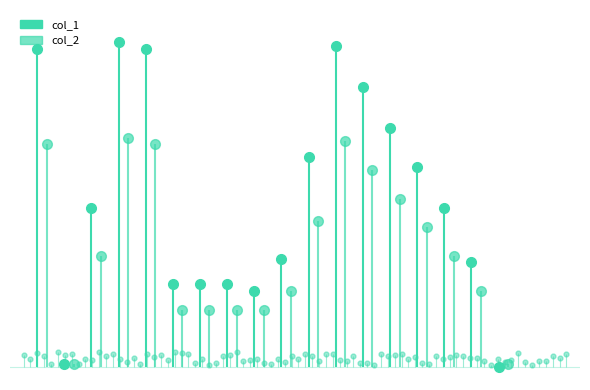

Reading right to left, transcribe all the data shown in this chart.

col_1: 0.0	16.5	25.0	31.5	37.5	44.0	50.5	33.0	17.0	12.0	13.0	13.0	13.0	50.0	51.0	25.0	0.5	50.0
col_2: 0.5	12.0	17.5	22.0	26.5	31.0	35.5	23.0	12.0	9.0	9.0	9.0	9.0	35.0	36.0	17.5	0.5	35.0